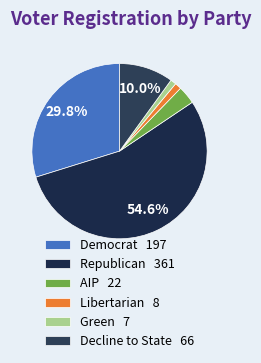

To the nearest percent, what is the average slice percentage?

17%